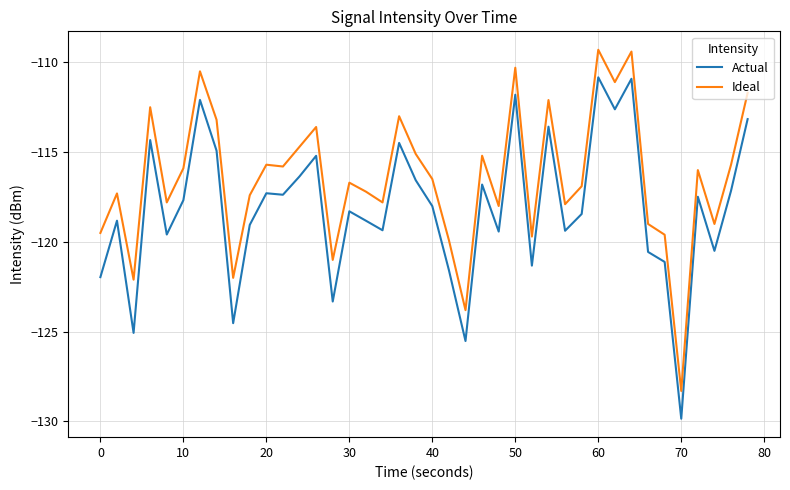

True or false: Actual and Ideal cross at least once.

False